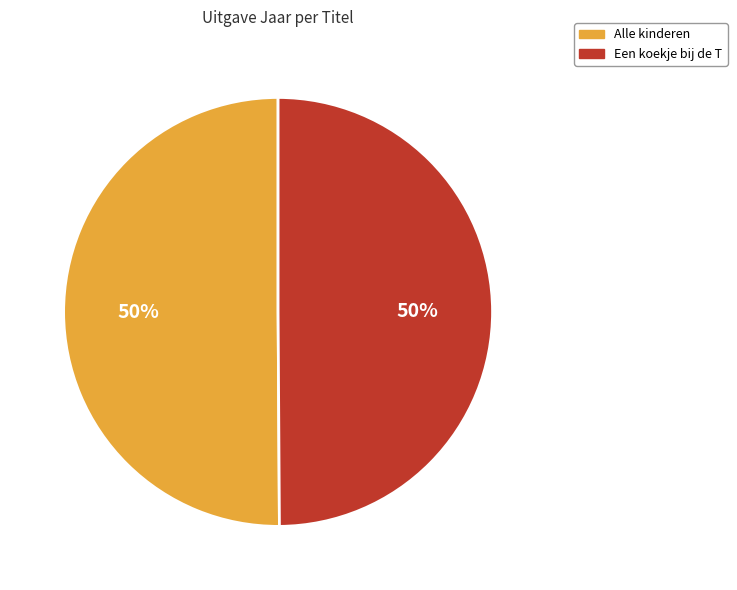

Is the sum of Een koekje bij de T and Alle kinderen greater than half?

Yes